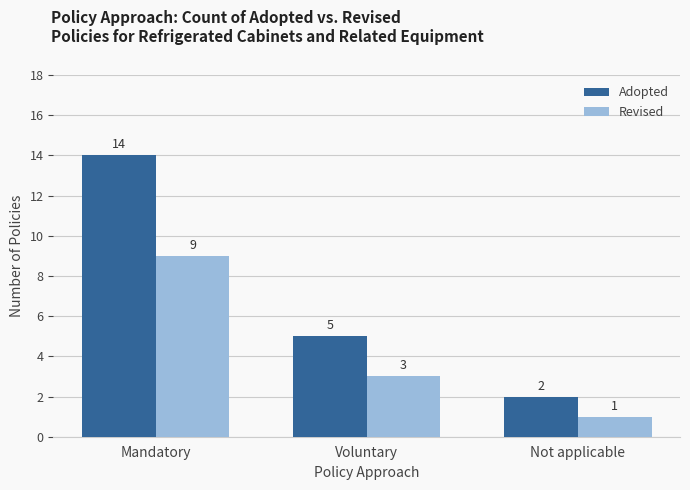

Count the Adopted values in the range 2 to 14.

3